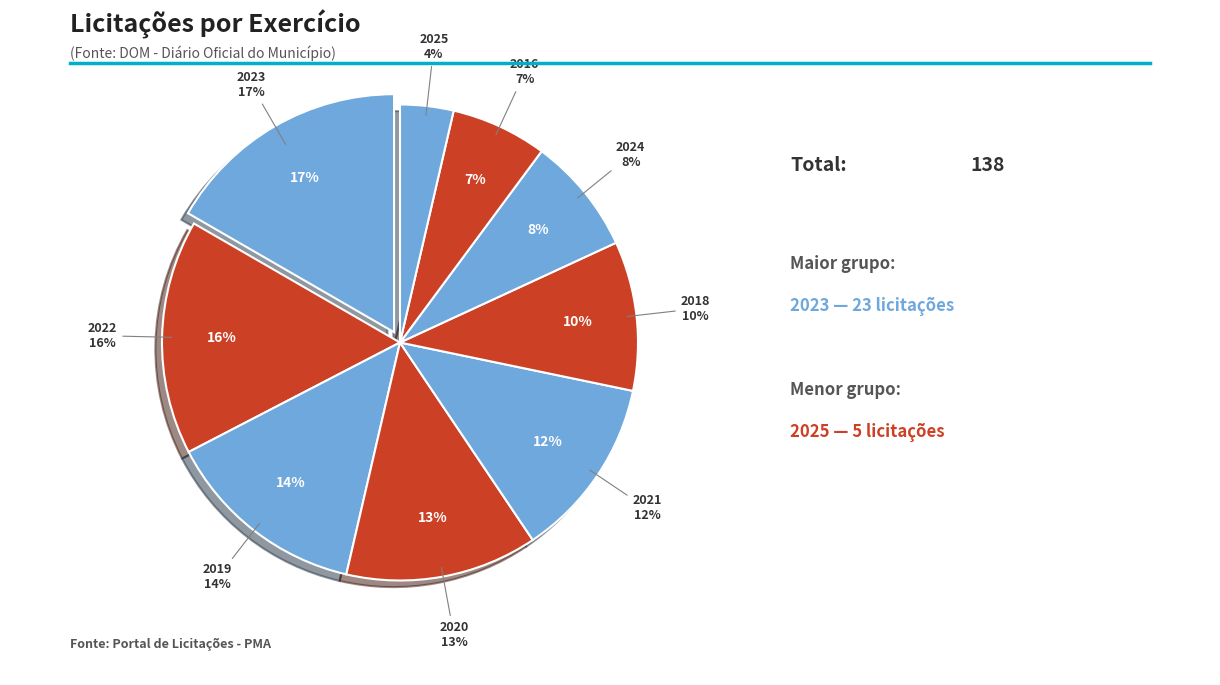

To the nearest percent, what is the combined percentage of 2024 and 2019?

22%